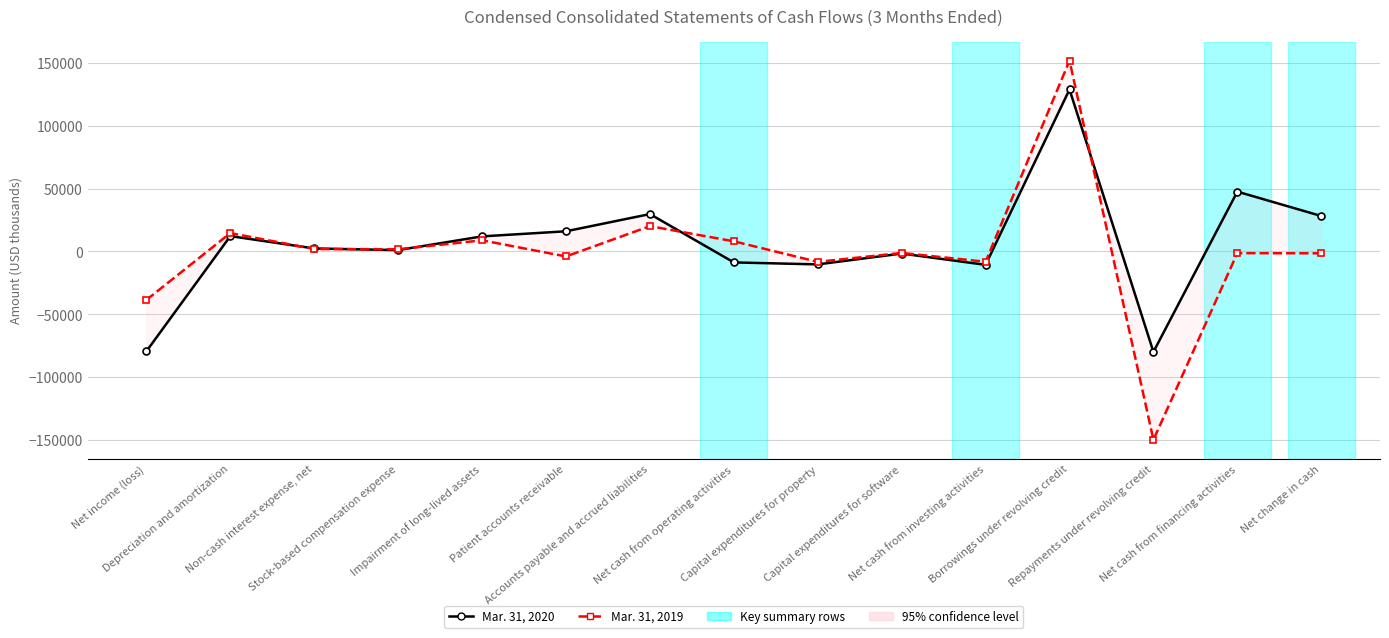

How many lines are shown in the chart?

2